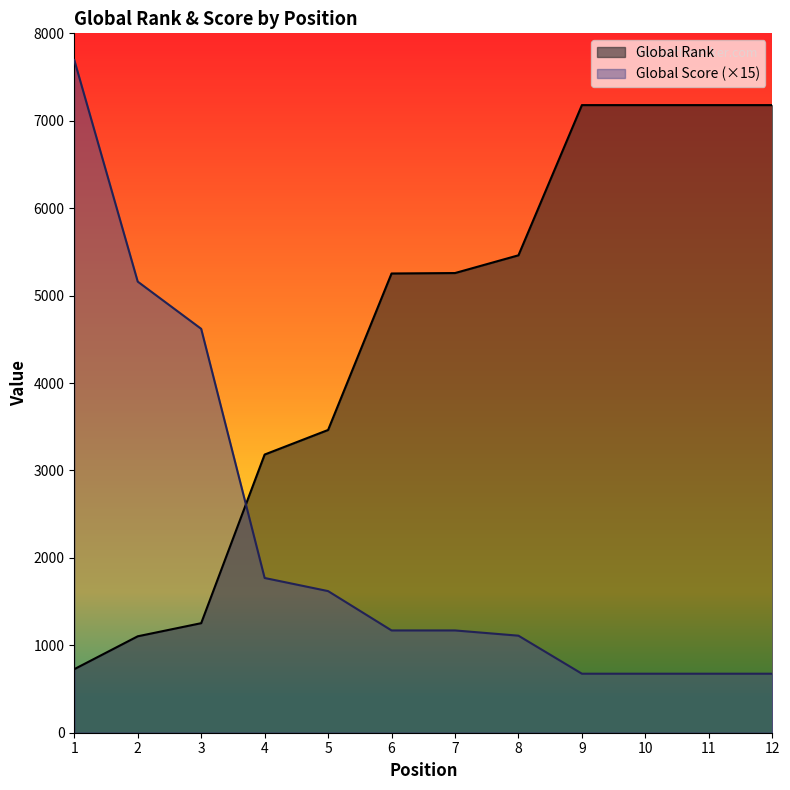

Which series has the widest spread of values?

Global Score (×15)